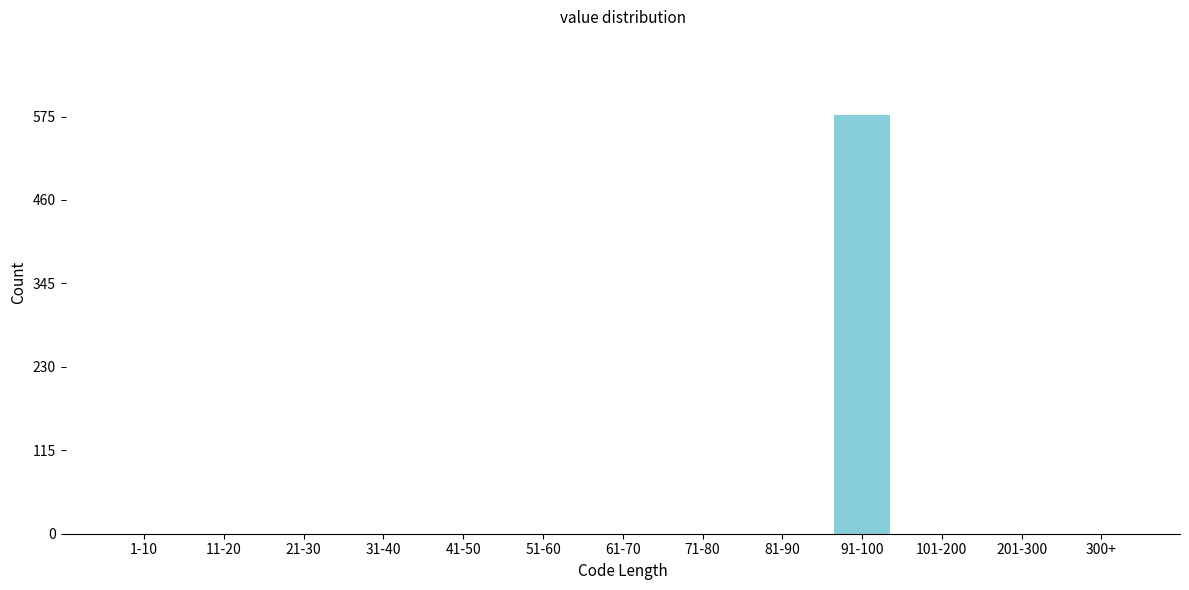

Reading left to right, list all the values displayed in this chart.

1-10=0	11-20=0	21-30=0	31-40=0	41-50=0	51-60=0	61-70=0	71-80=0	81-90=0	91-100=577	101-200=0	201-300=0	300+=0